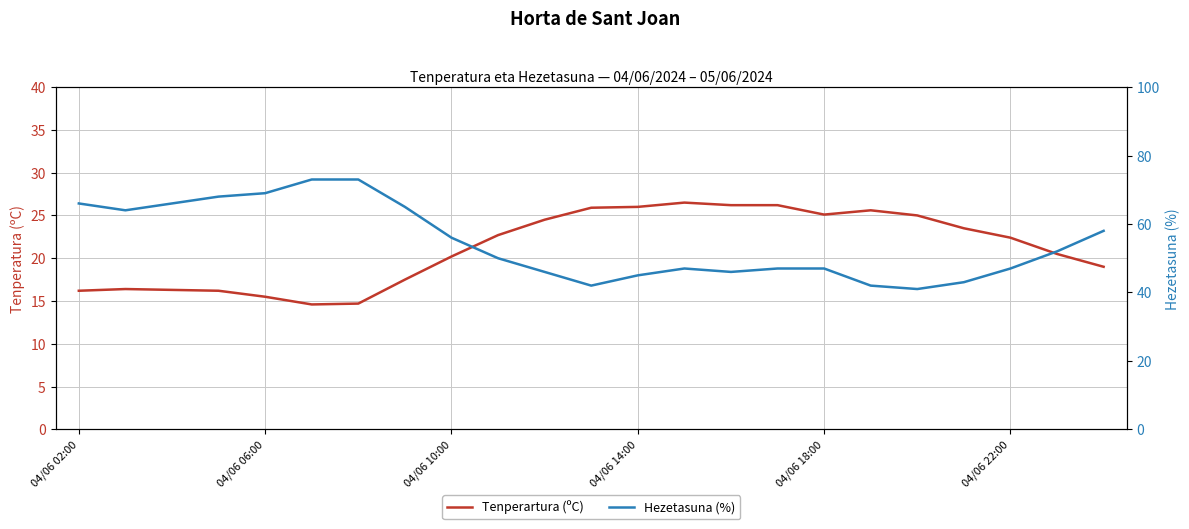

Is the value of Tenperartura (ºC) at 04/06 18:00 greater than the value of Hezetasuna (%) at 18?

No